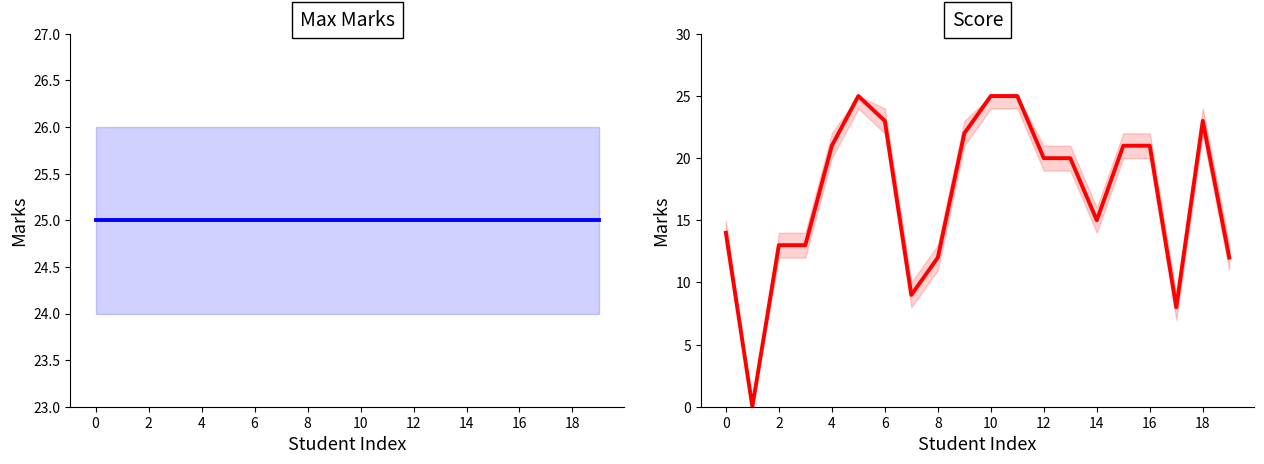

How many interior local valleys does the Score series have?

4